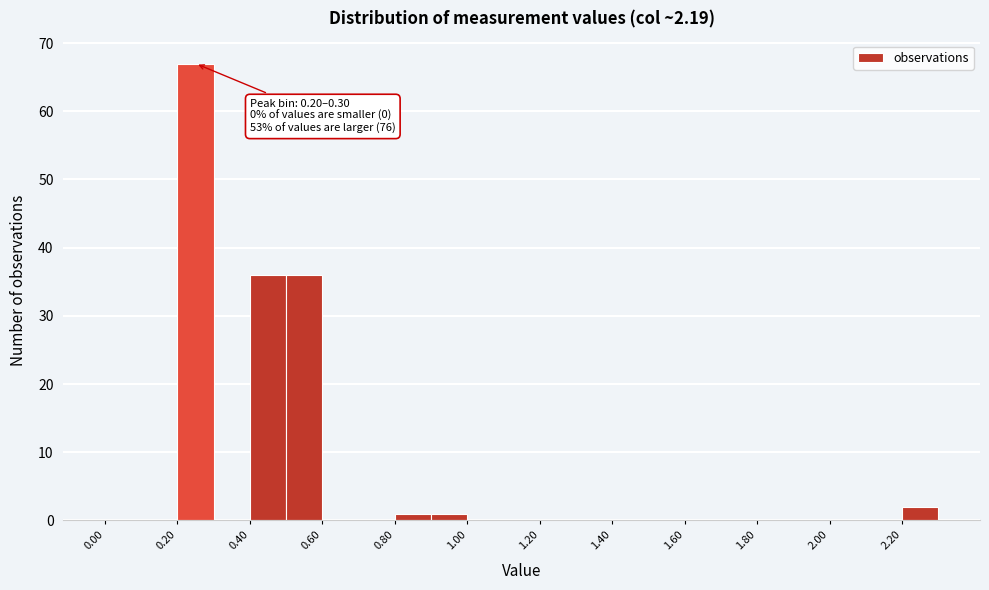

Over which range of the x-axis is the bar tallest?

0.2 to 0.3